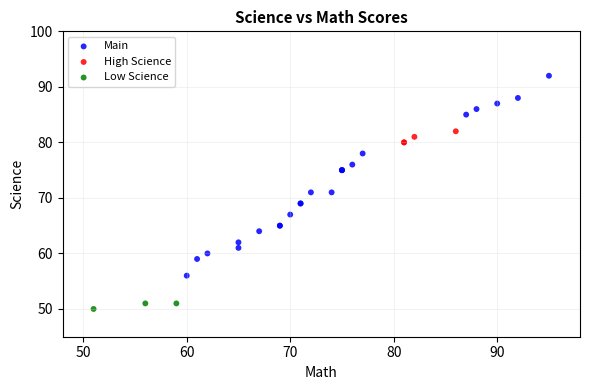

Which series contains the lowest Y value?

Low Science